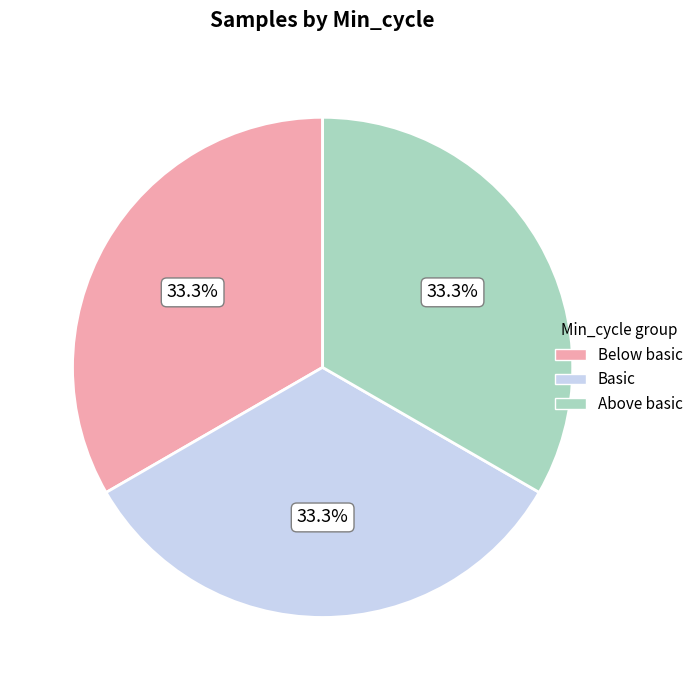

What is the ratio of the value at Above basic to the value at Below basic?

1.0